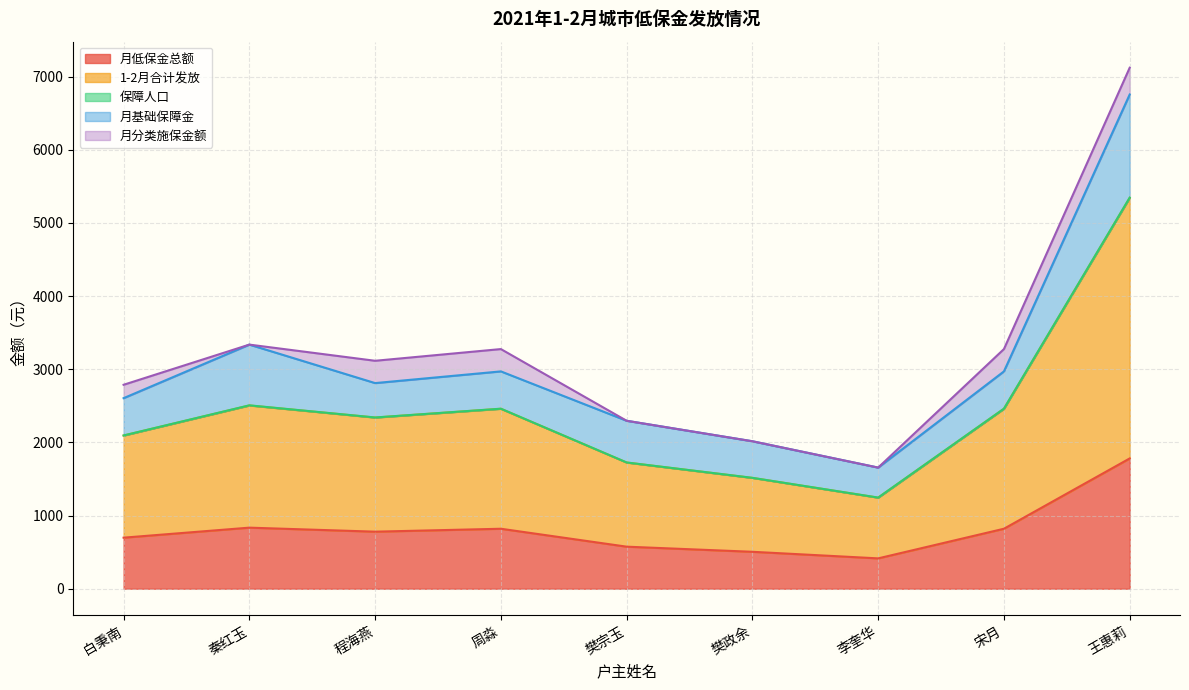

How many distinct data groups are displayed?

5